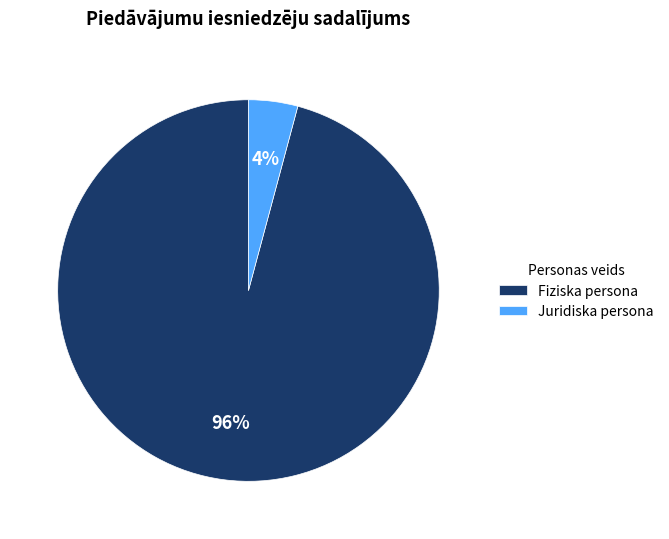

To the nearest percent, what is the difference between the largest and smallest slice percentages?

92%